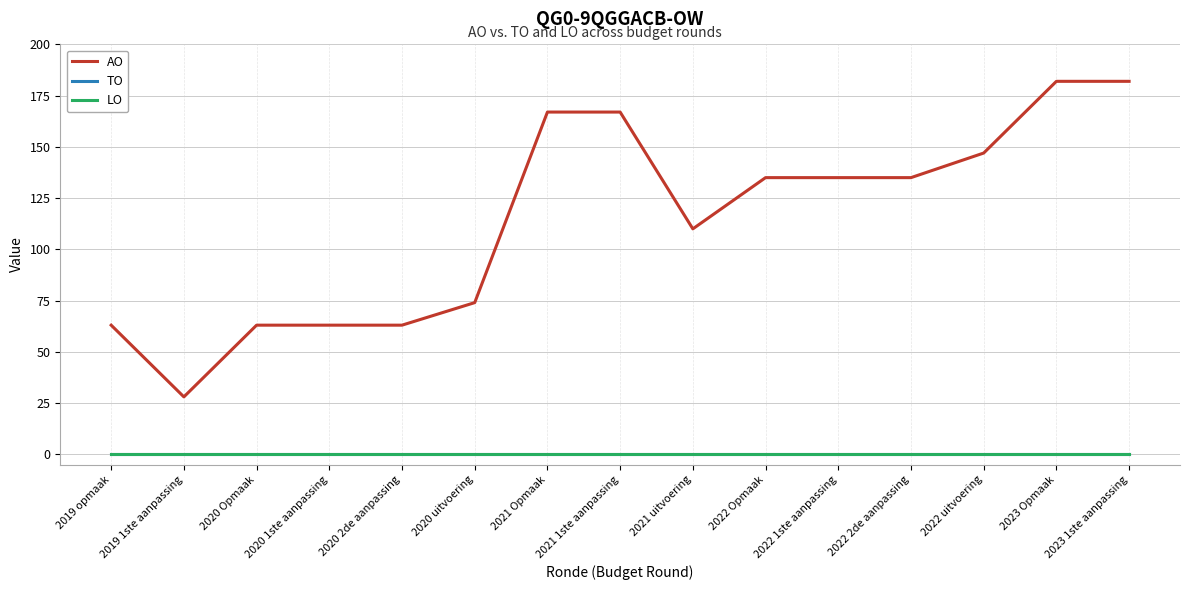

The AO series shows 88 at 2021 Opmaak. True or false?

False